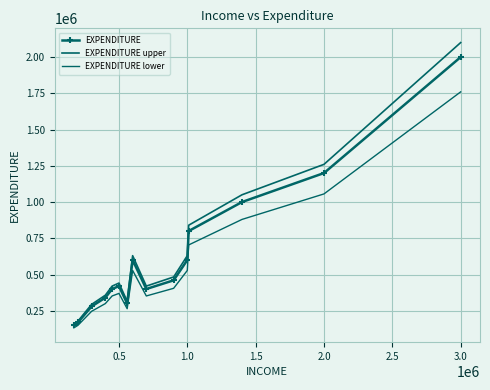

True or false: EXPENDITURE has more than 2 interior local peaks.

False